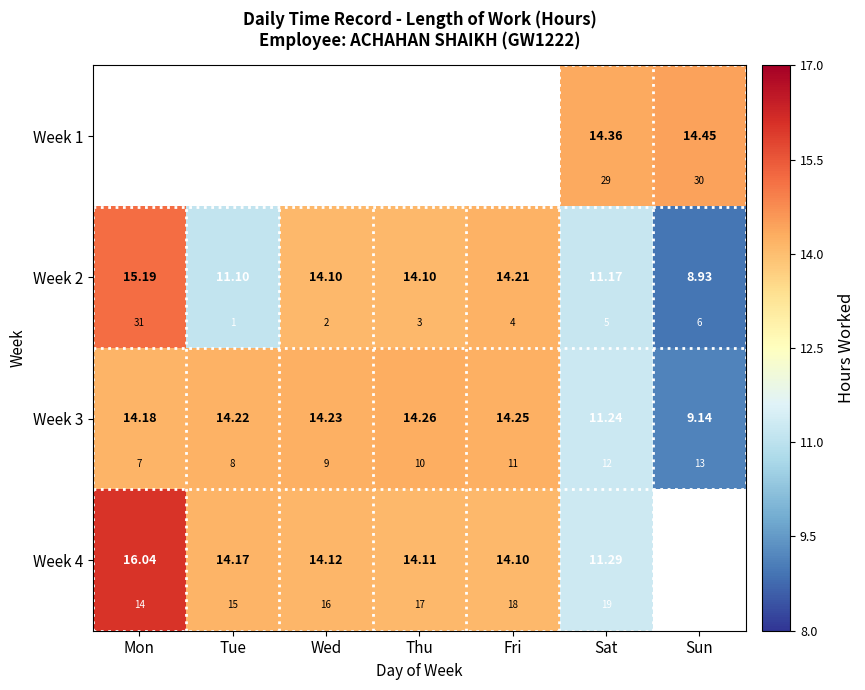

Rank the categories by Week 3 value from lowest to highest.

Sun, Sat, Mon, Tue, Wed, Fri, Thu